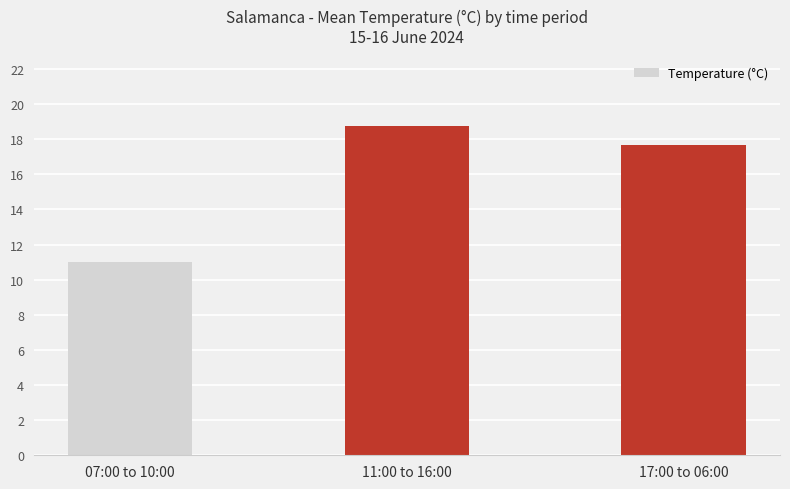

Reading left to right, extract all data points from this chart.

07:00 to 10:00=11.0	11:00 to 16:00=18.8	17:00 to 06:00=17.7